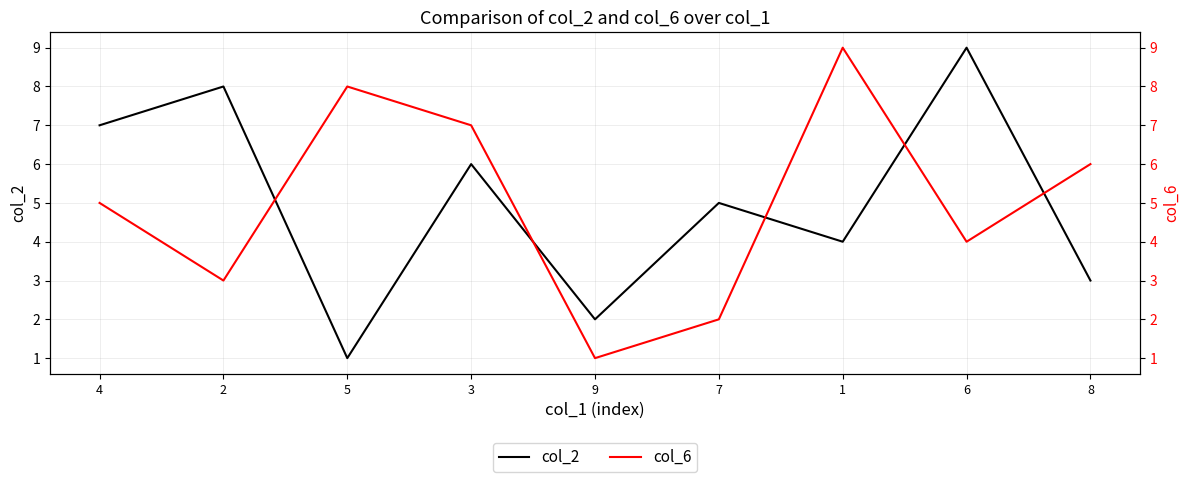

Which series has the widest spread of values?

col_2